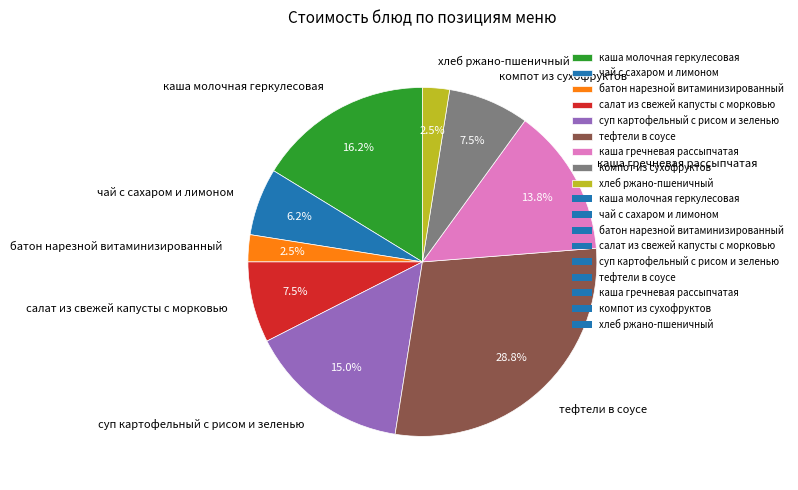

Approximately how many times larger is the value at салат из свежей капусты с морковью compared to каша молочная геркулесовая?

0.5